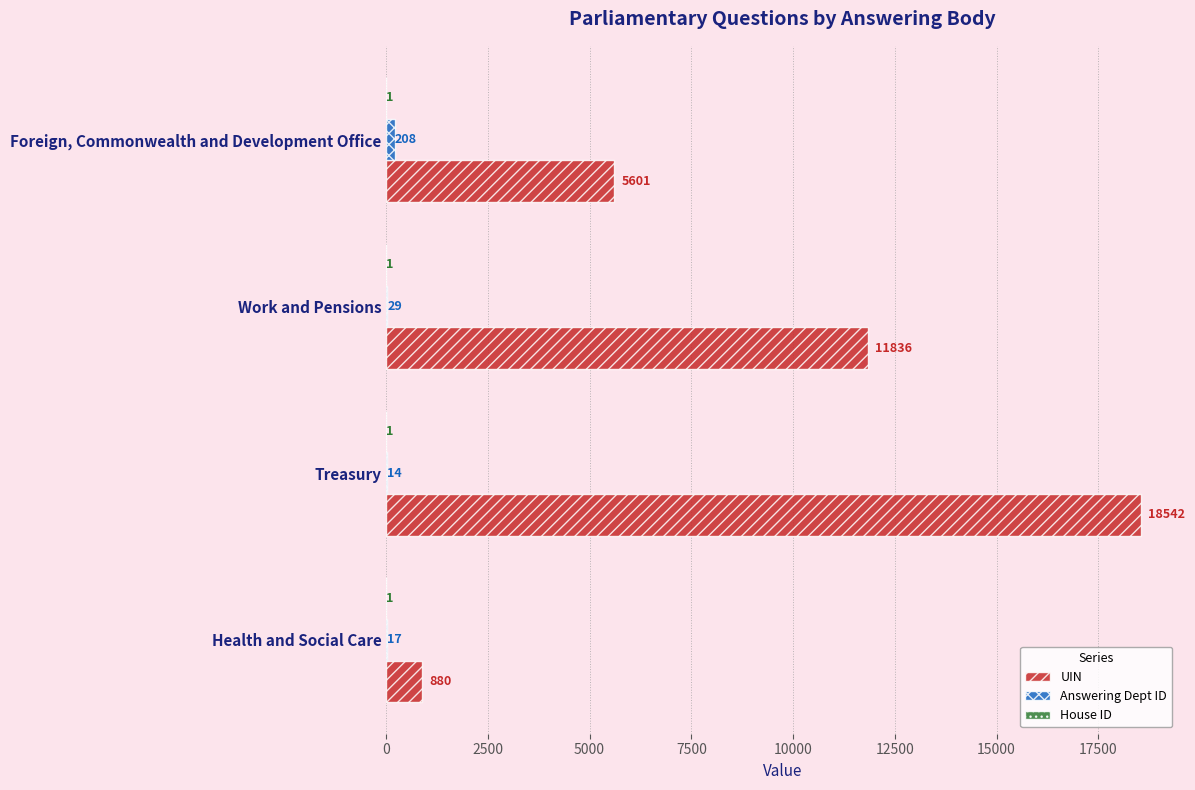

At which category is the sum across all series the highest?

Treasury